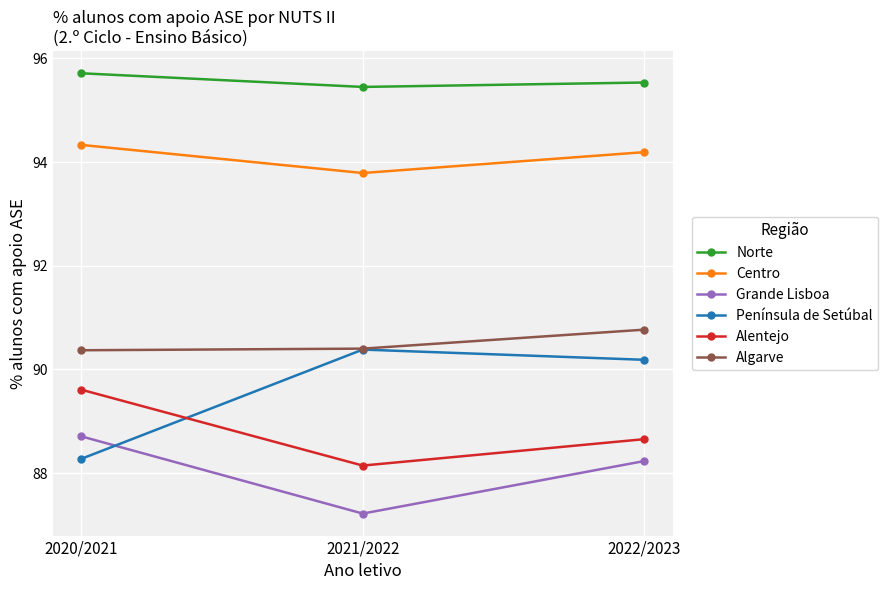

What is the label of the 3rd point from the right?

2020/2021